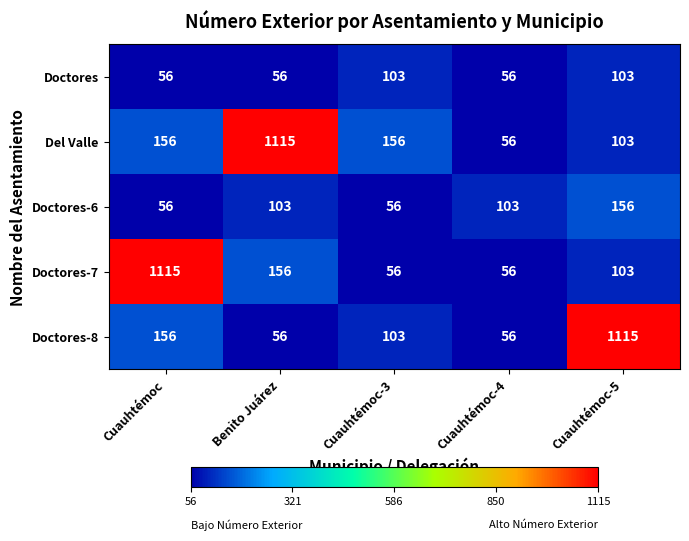

Is it true that Doctores-6 equals 173 at Benito Juárez?

False